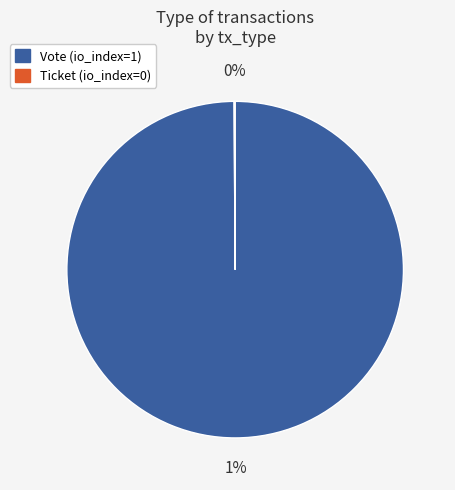

Count the number of slices in the pie.

2